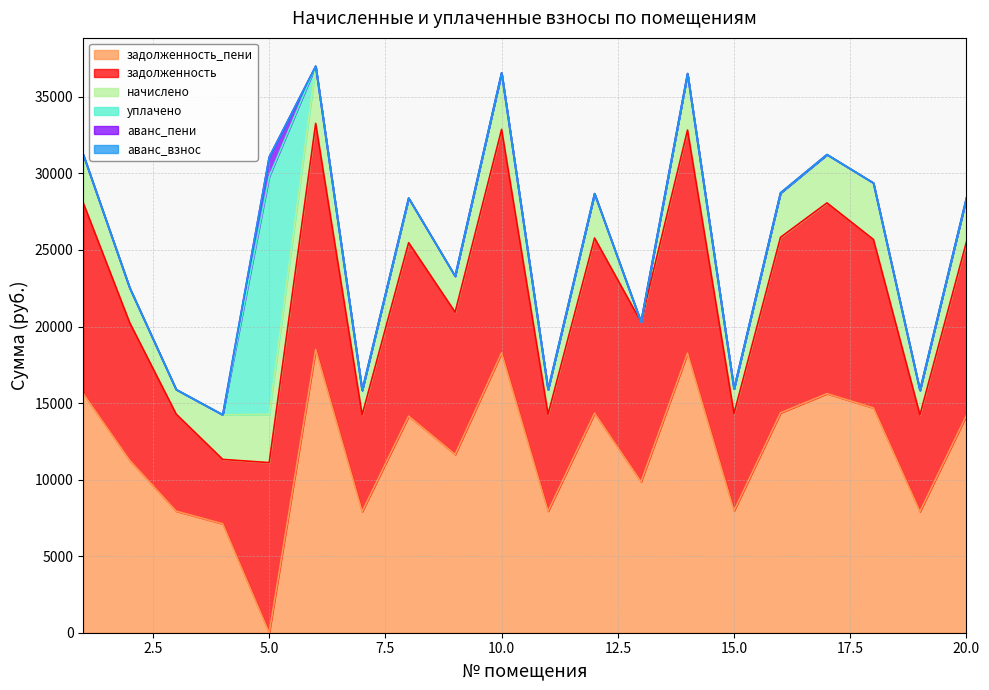

What is the spread (max minus min) of values at 20?

14195.4